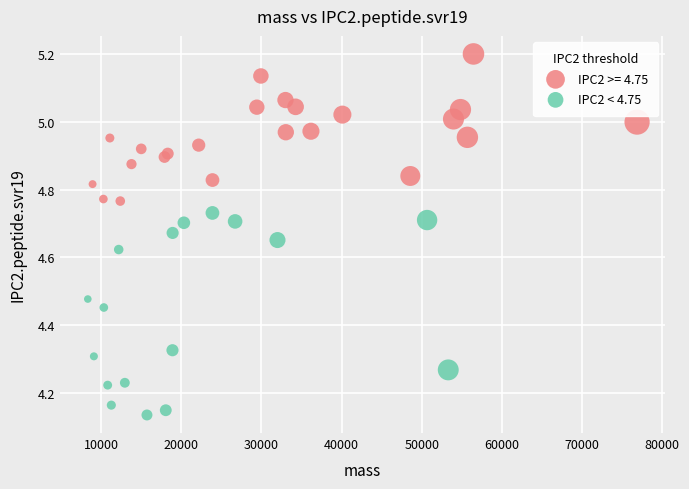

Which series reaches the maximum Y coordinate?

IPC2 >= 4.75